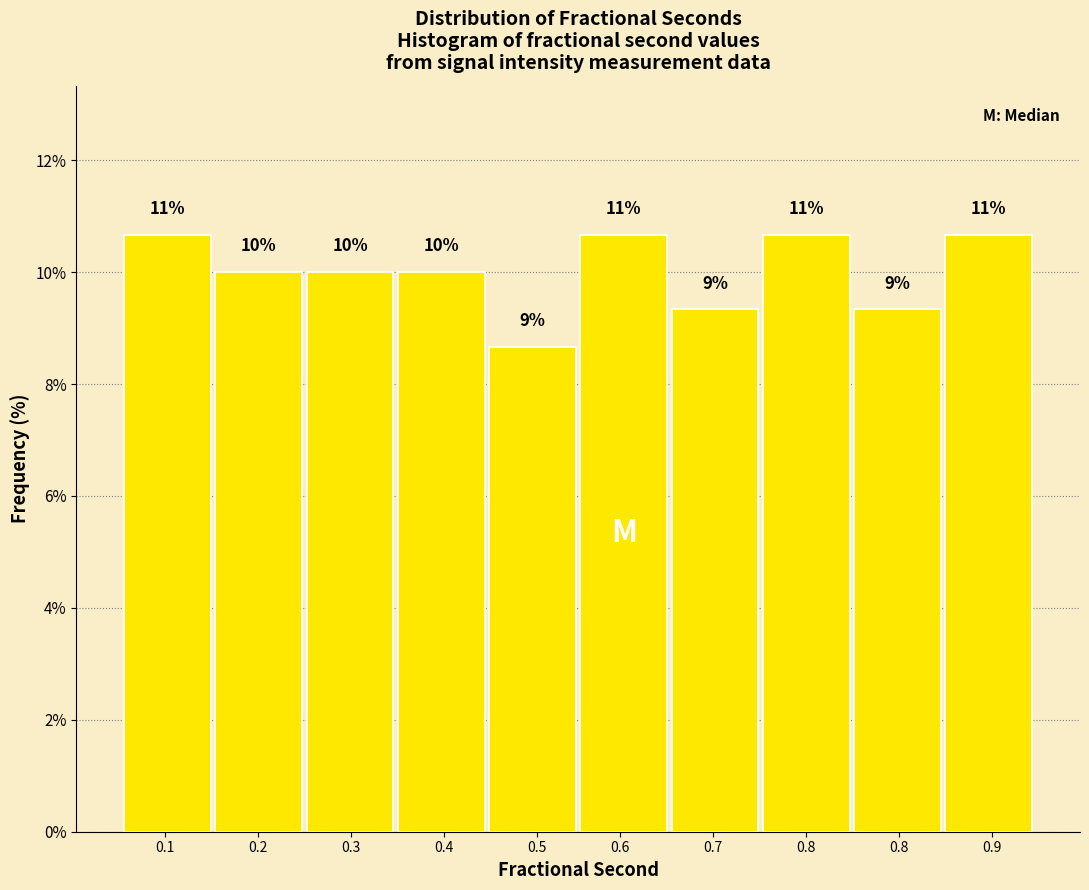

How many bars are there in total?

10